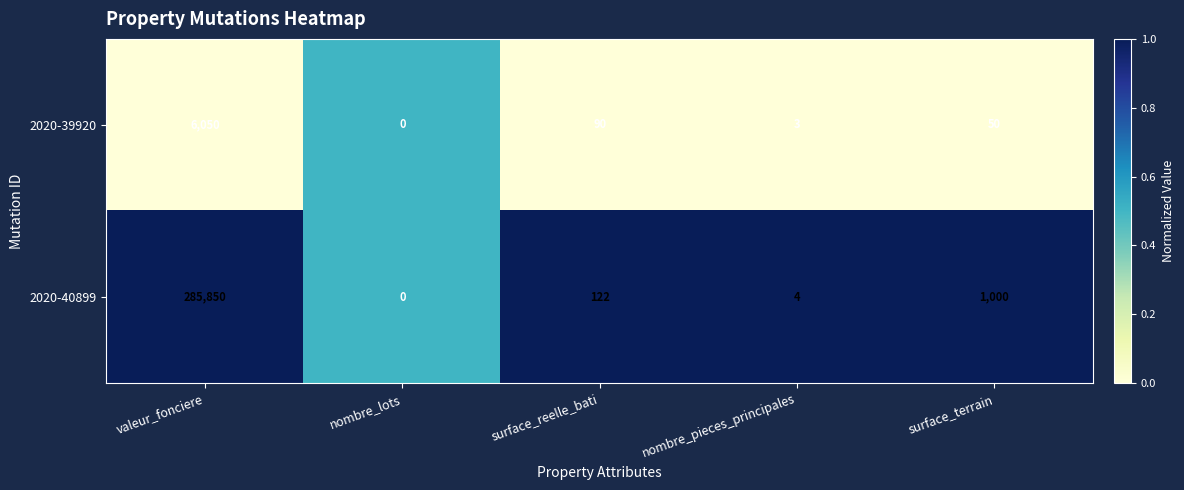

Which series has the widest spread of values?

2020-40899